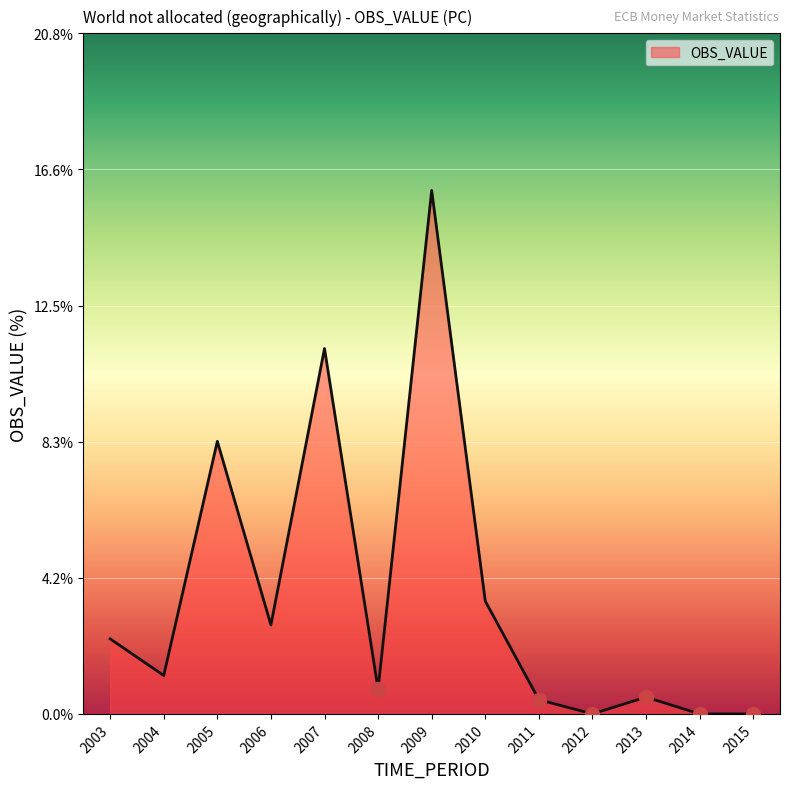

The chart shows a value of 1.5 at 2010. True or false?

False